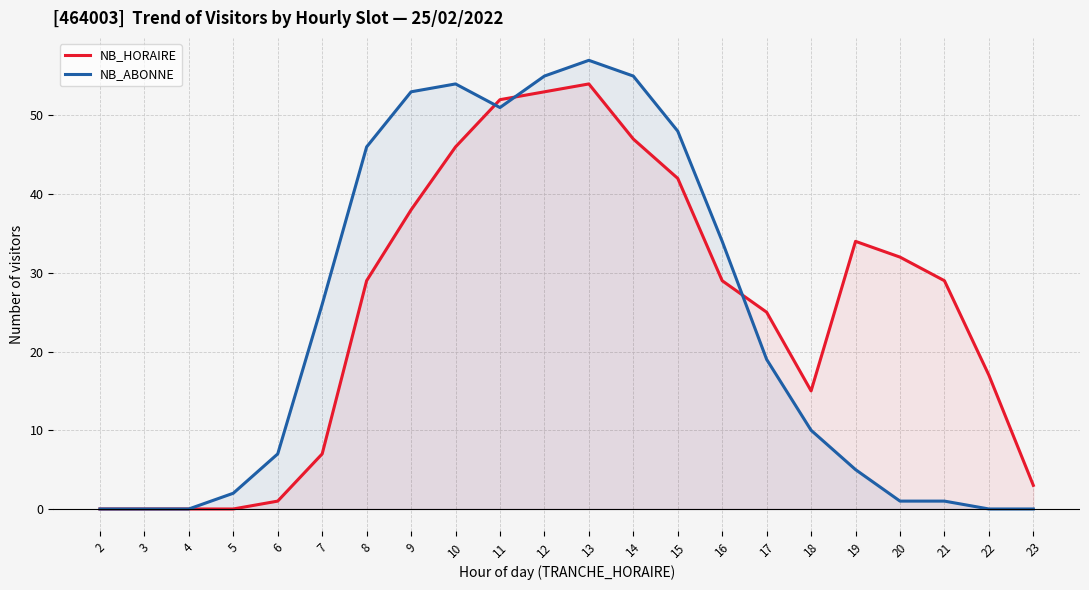

Reading left to right, extract all data points from this chart.

NB_HORAIRE: 0	0	0	0	1	7	29	38	46	52	53	54	47	42	29	25	15	34	32	29	17	3
NB_ABONNE: 0	0	0	2	7	26	46	53	54	51	55	57	55	48	34	19	10	5	1	1	0	0